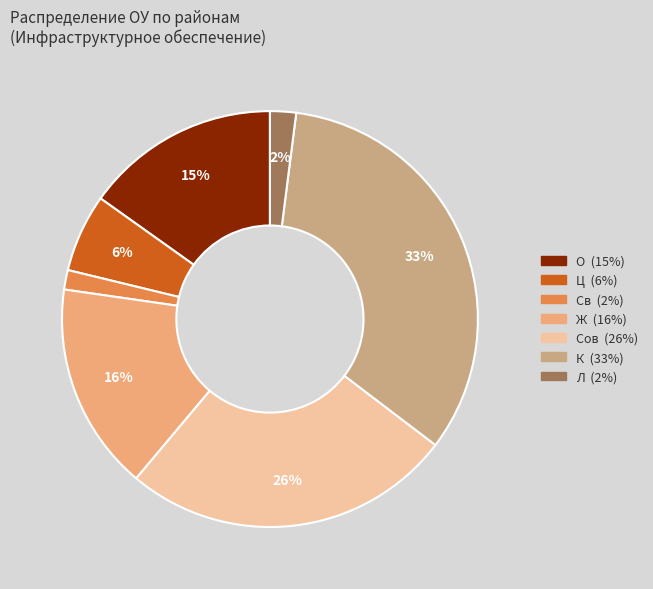

What is the ratio of the value at Сов to the value at О?

1.7